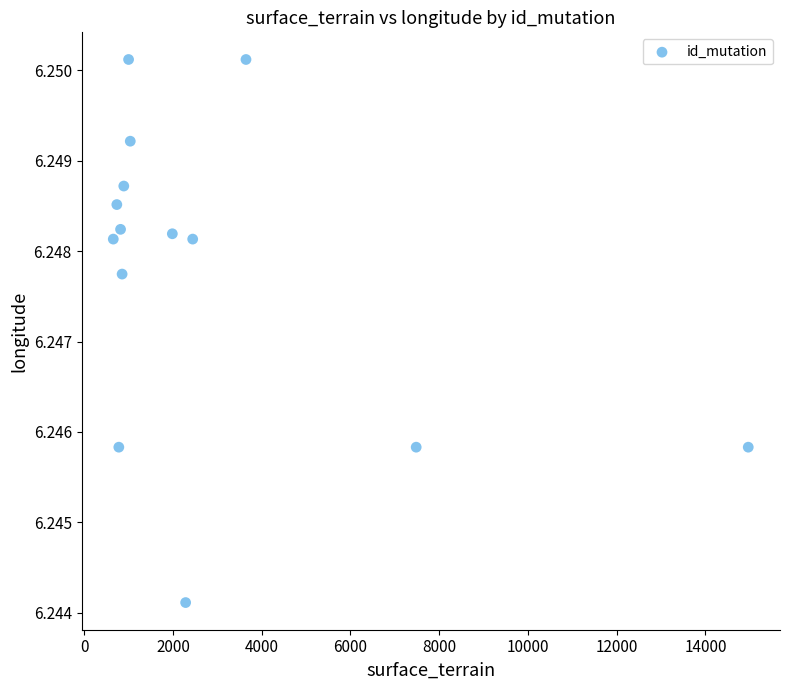

What is the range of X values (max minus min)?

14311.0